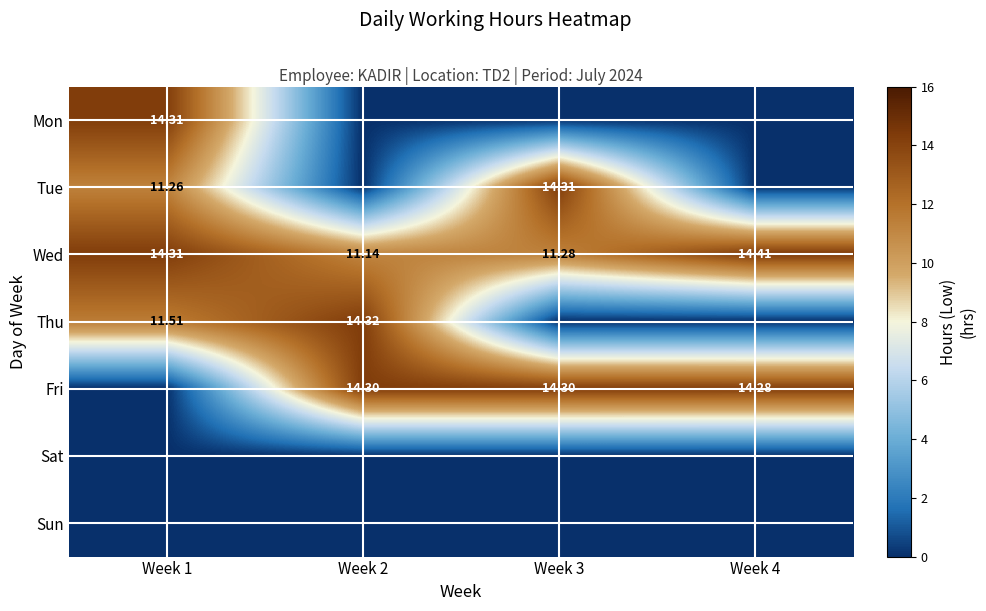

What is the difference between the highest and lowest values at Week 1?

14.3